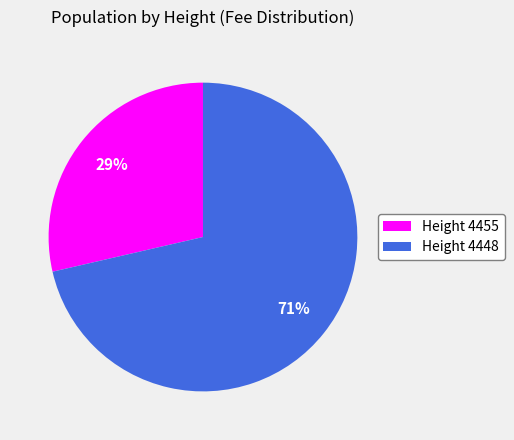

What is the largest slice in the pie chart?

Height 4448